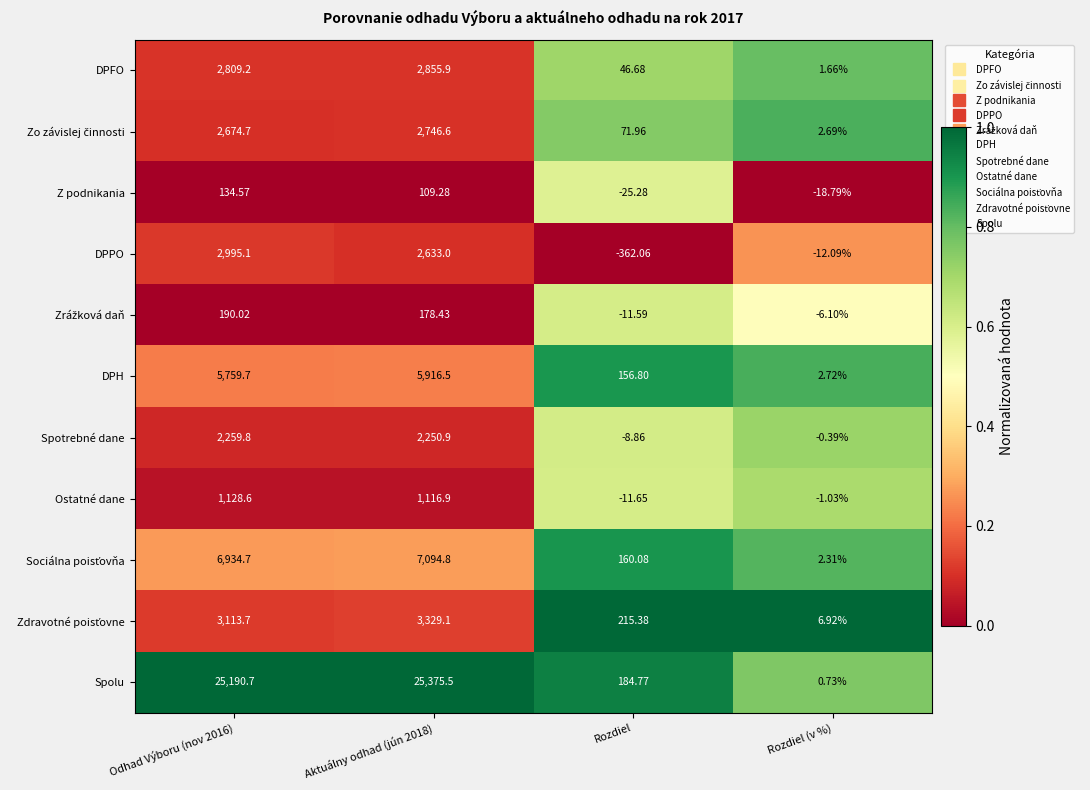

Which series has the largest range (max minus min)?

Spolu